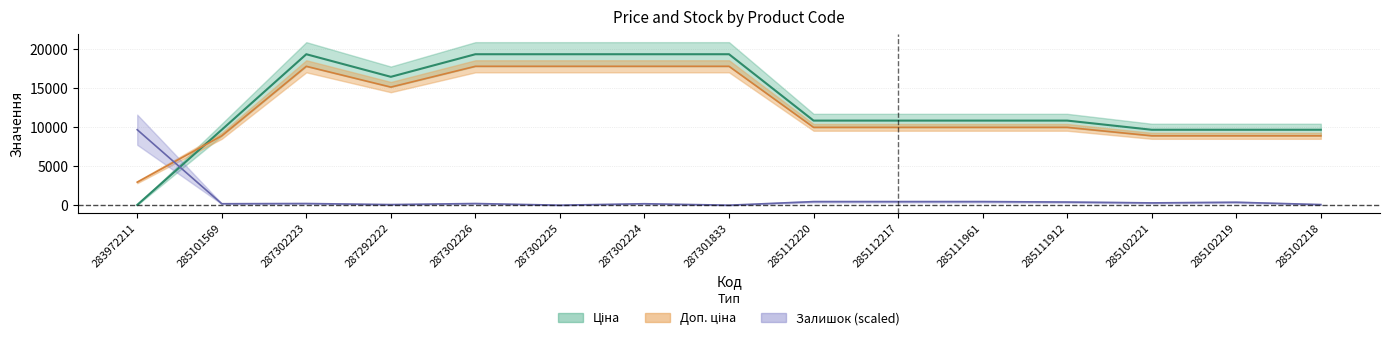

Is it true that Ціна equals 4037.2 at 285111912?

False